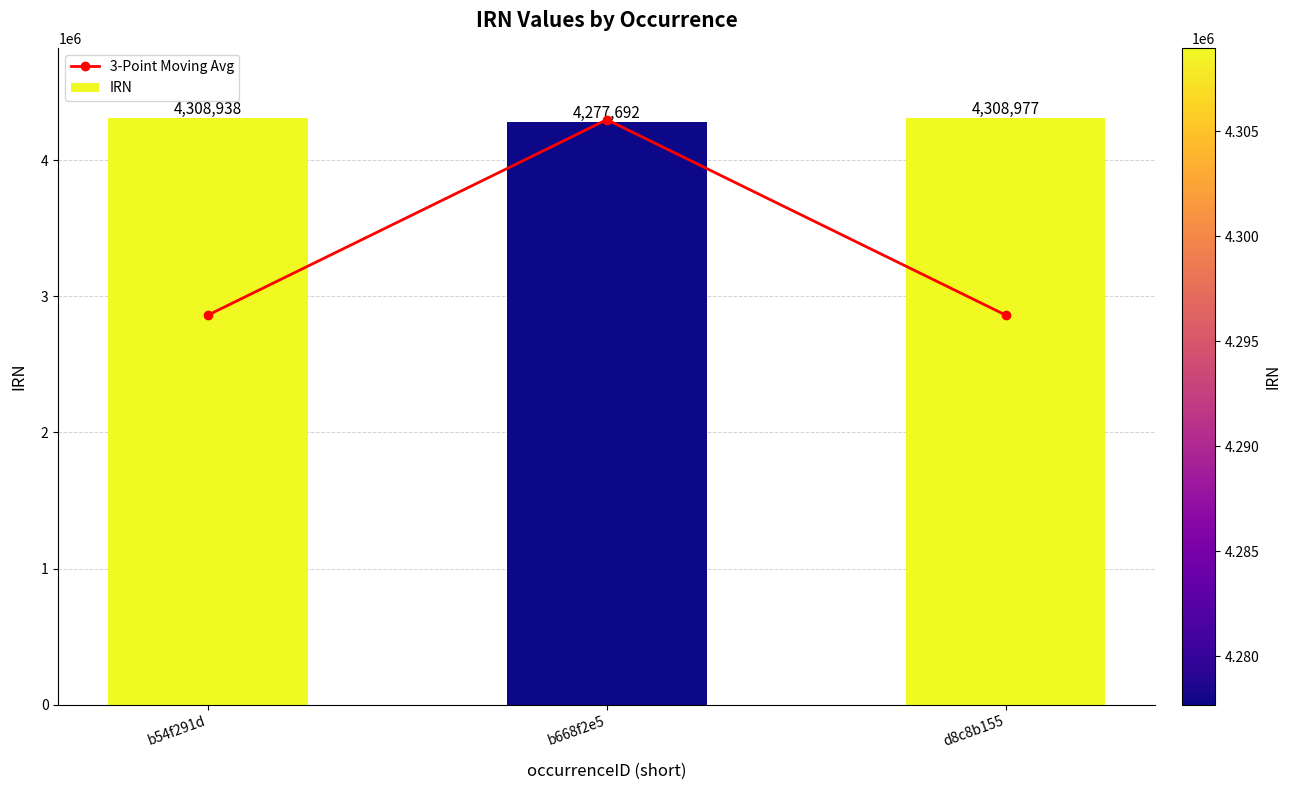

Which has a higher value, b668f2e5 or d8c8b155?

b668f2e5